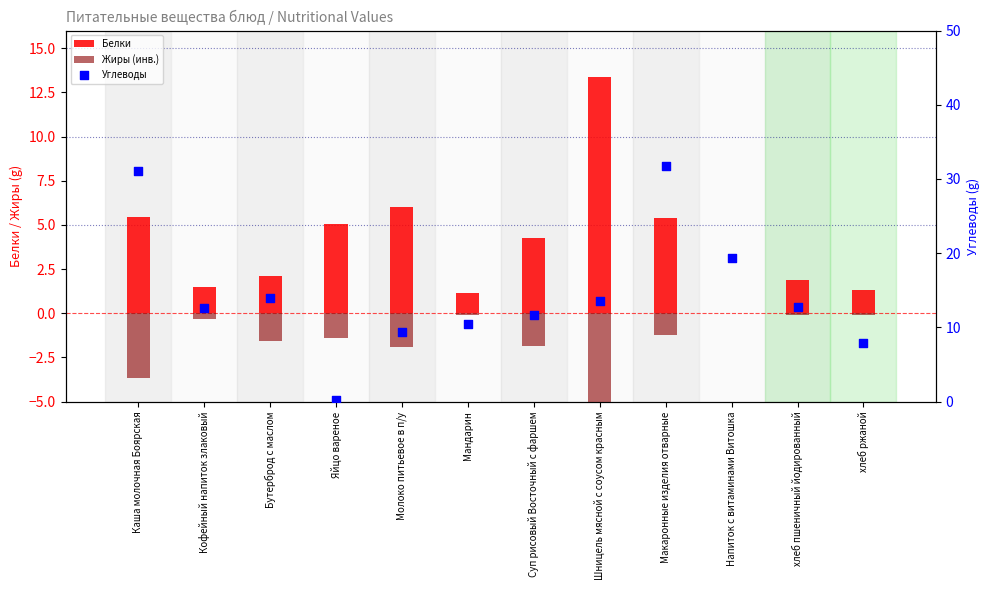

At which category is the sum across all series the highest?

Макаронные изделия отварные